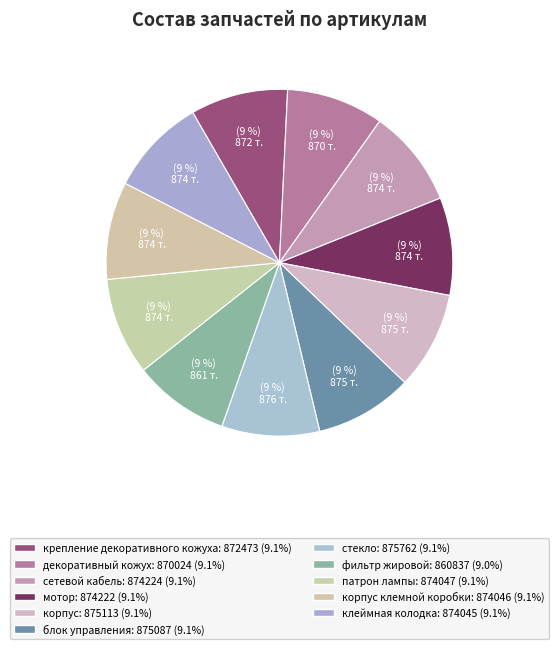

To the nearest percent, what is the average slice percentage?

9%